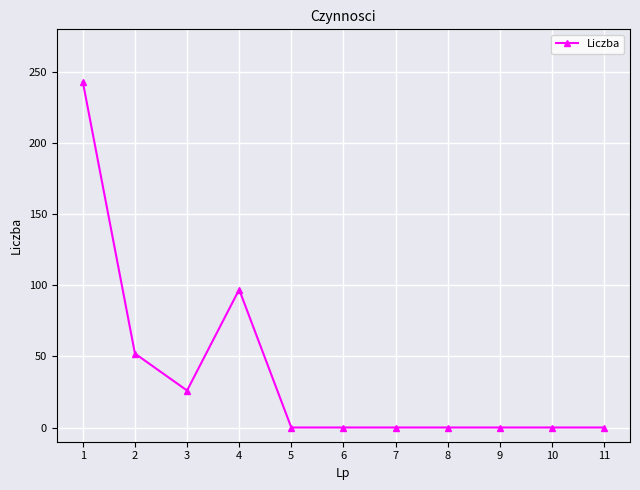

Reading left to right, extract all data points from this chart.

1=243	2=52	3=26	4=97	5=0	6=0	7=0	8=0	9=0	10=0	11=0